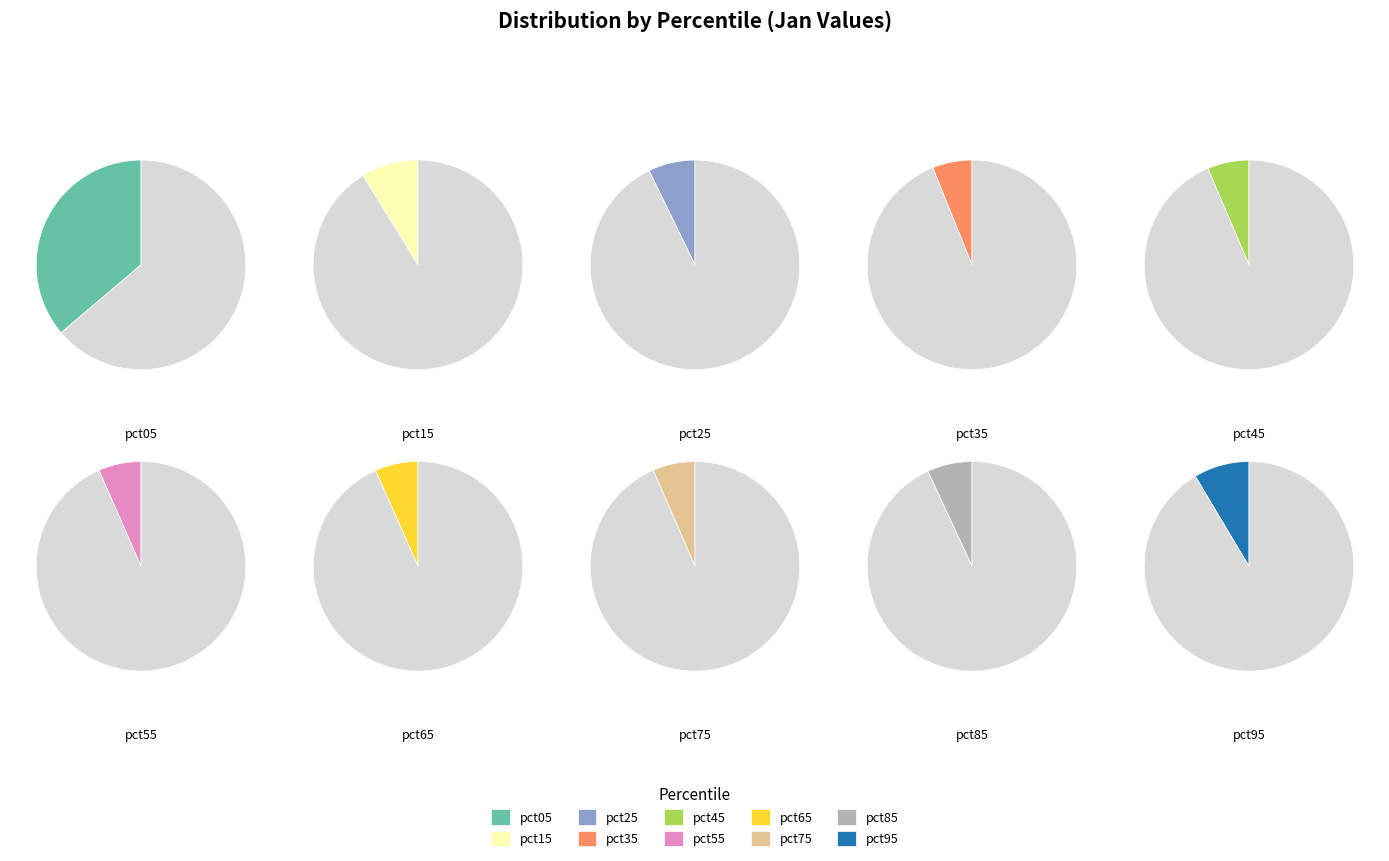

To the nearest percent, what is the difference between the largest and smallest slice percentages?

30%